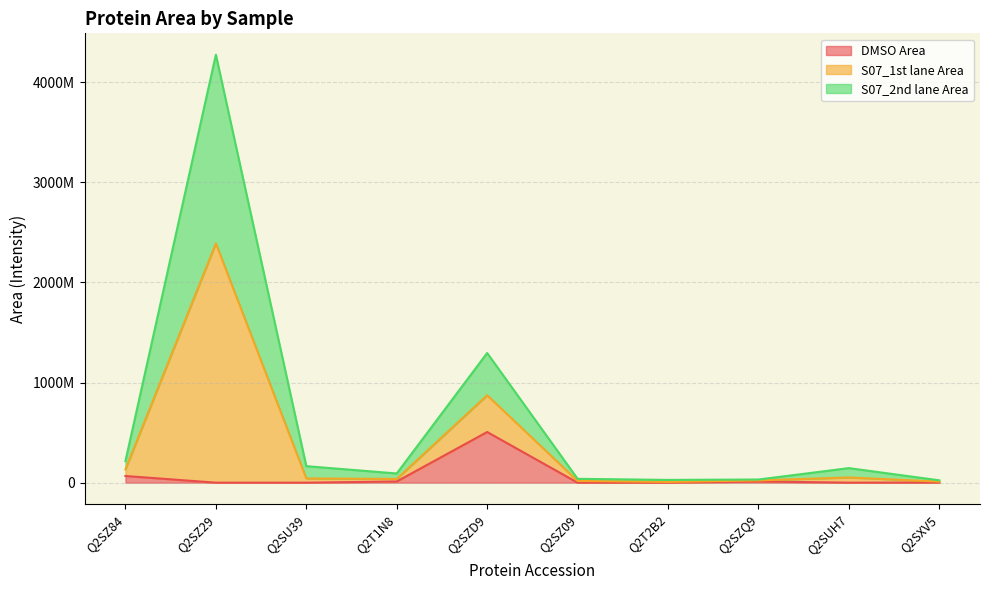

What is the greatest value displayed?

4273237153.6